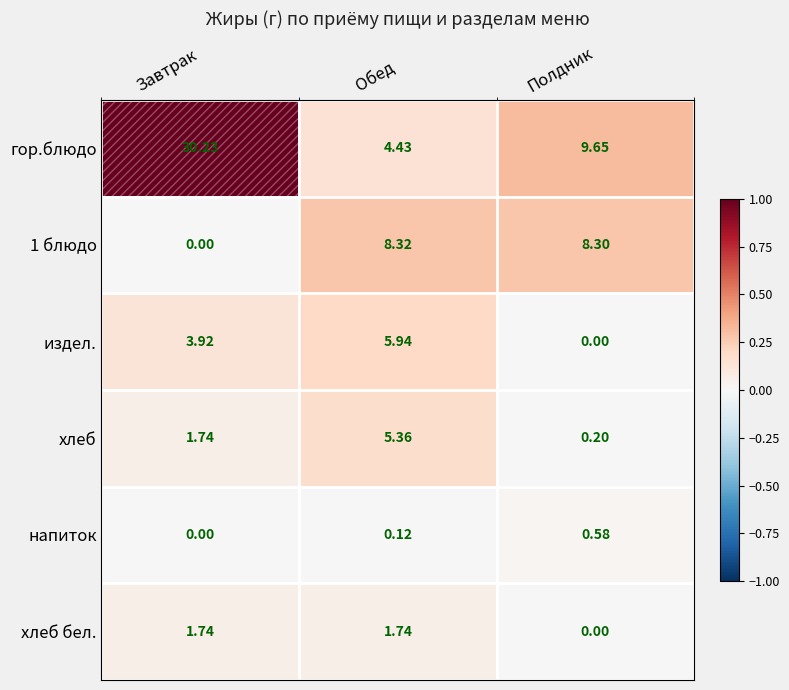

List the labels in order of гор.блюдо value, smallest first.

Обед, Полдник, Завтрак